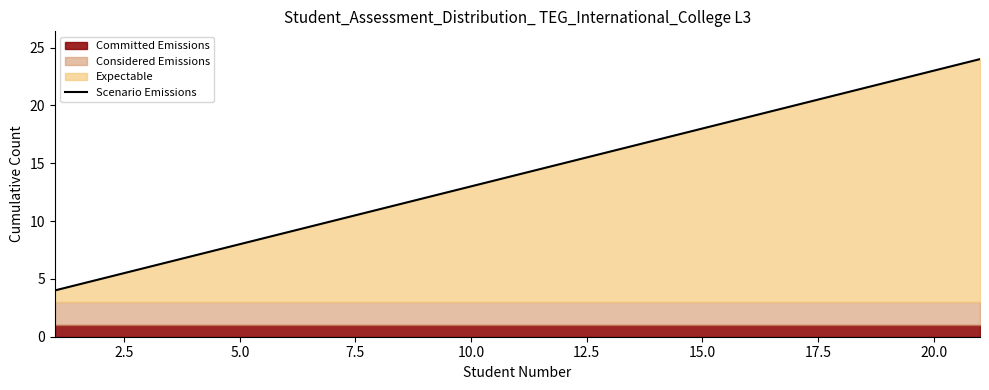

What is the highest value of the Scenario Emissions series?

24